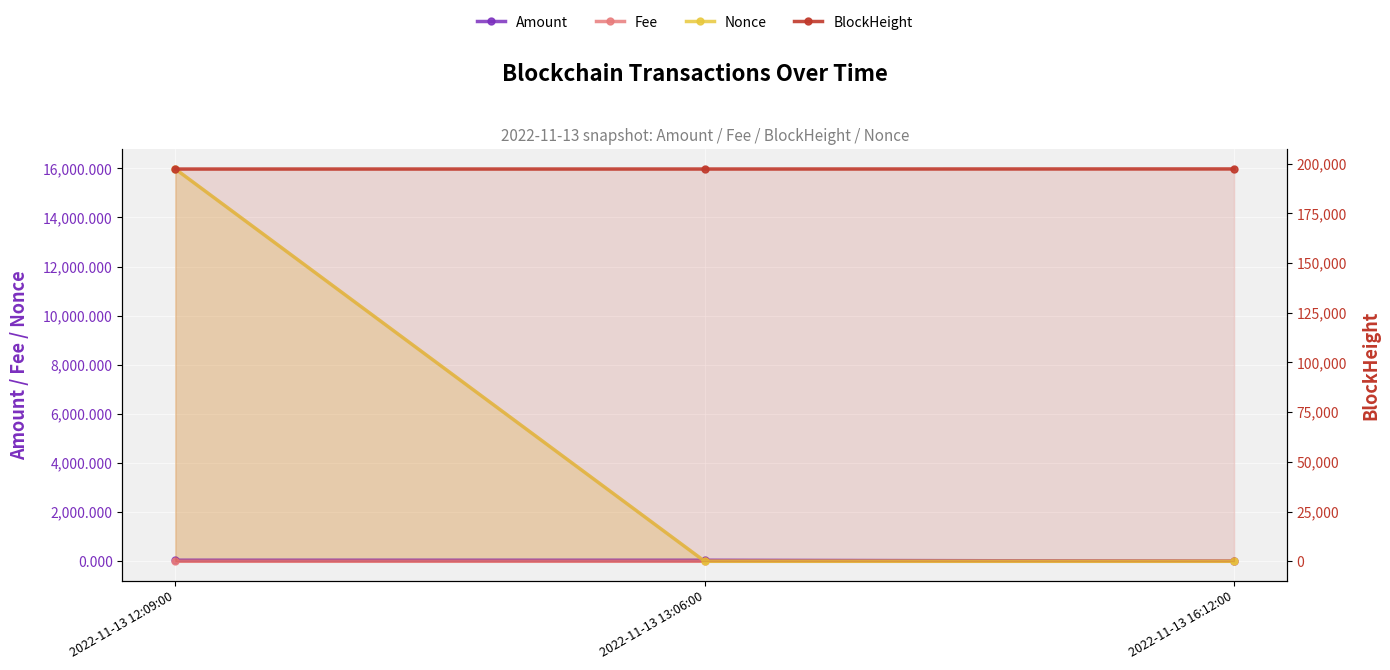

True or false: Amount has a value of 42.1 at 2022-11-13 13:06:00.

True